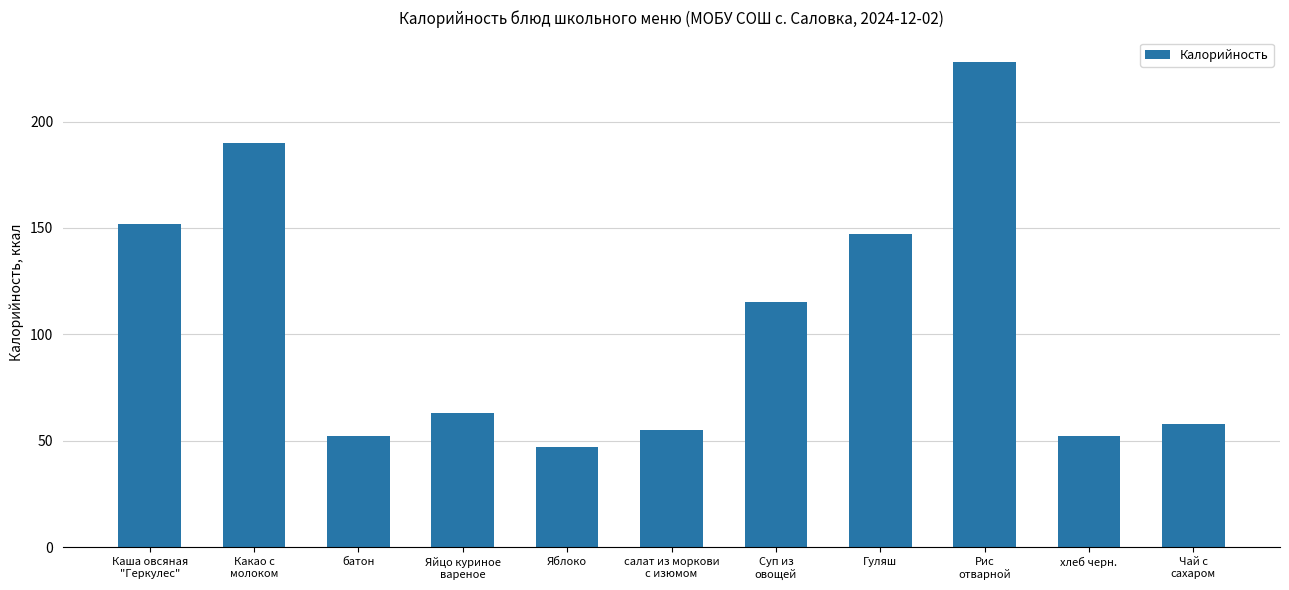

What is the change in value from Каша овсяная
"Геркулес" to салат из моркови
с изюмом?

-96.7